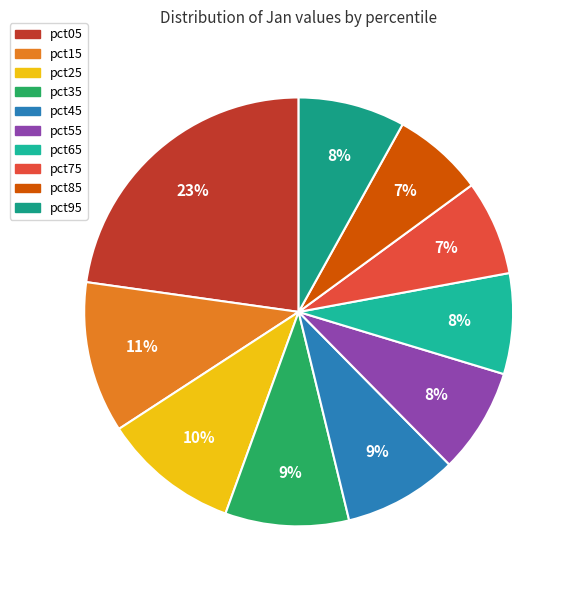

Is the sum of pct75 and pct95 greater than half?

No